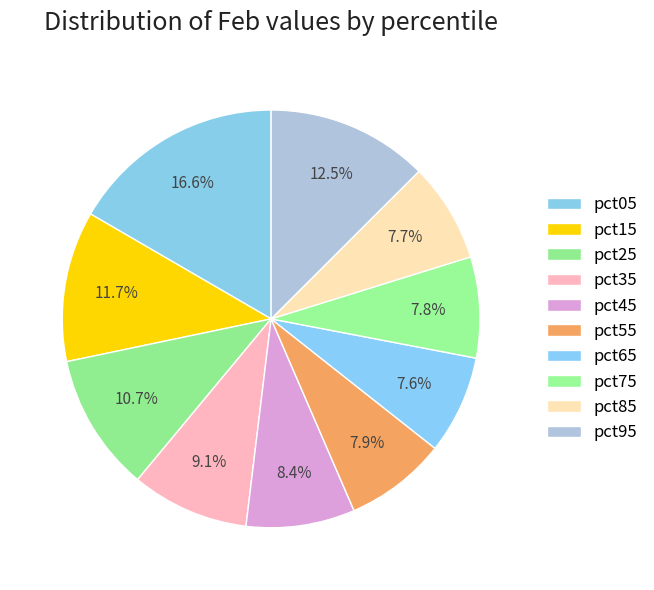

Is there any slice that represents more than half of the pie?

No